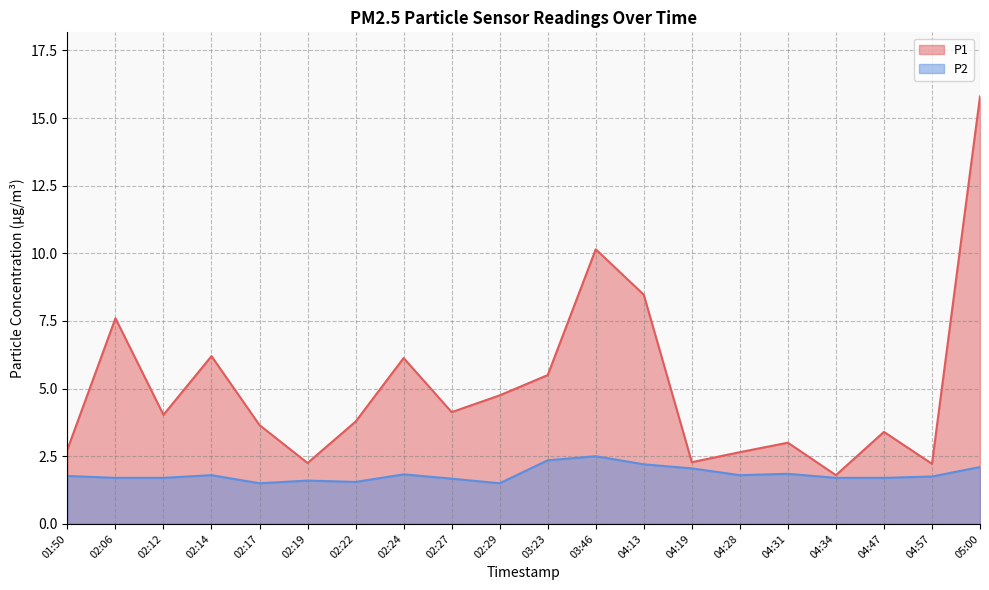

The value of P1 at 04:28 is 4.2. True or false?

False